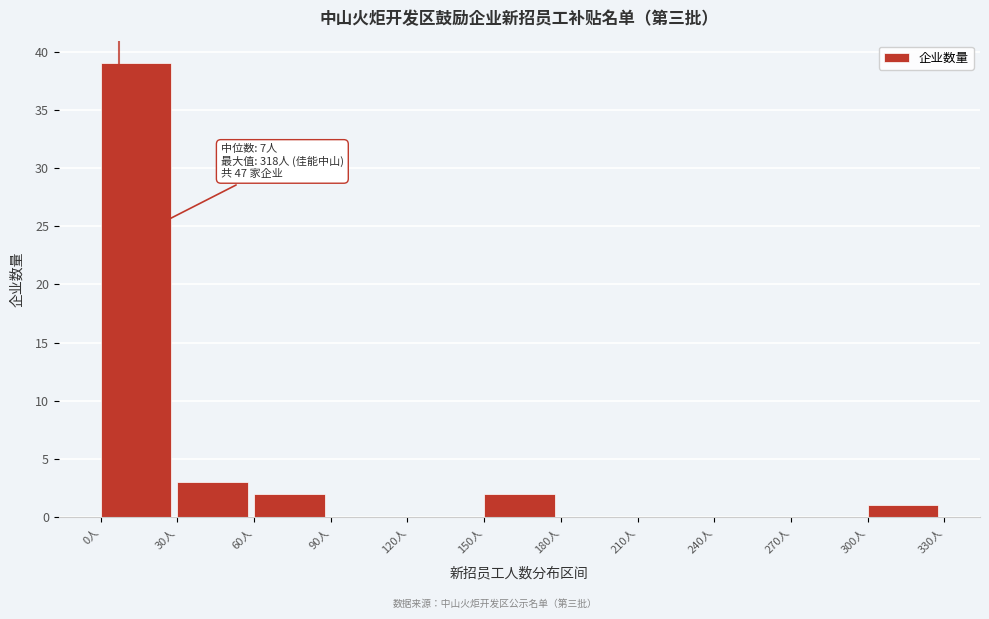

Which range on the x-axis has the tallest bar?

0 to 30